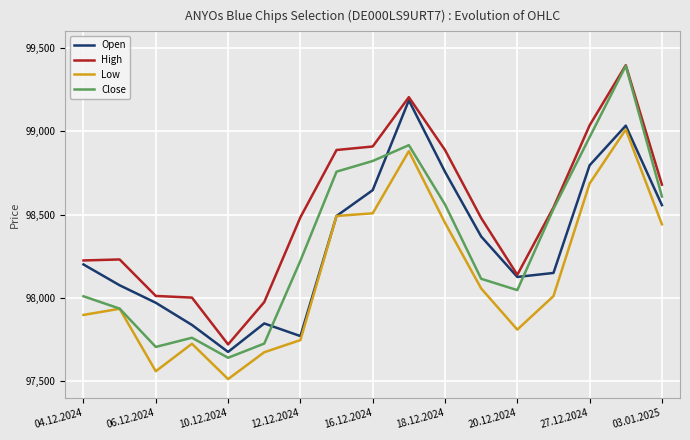

Does the chart display data point markers on the line(s)?

No